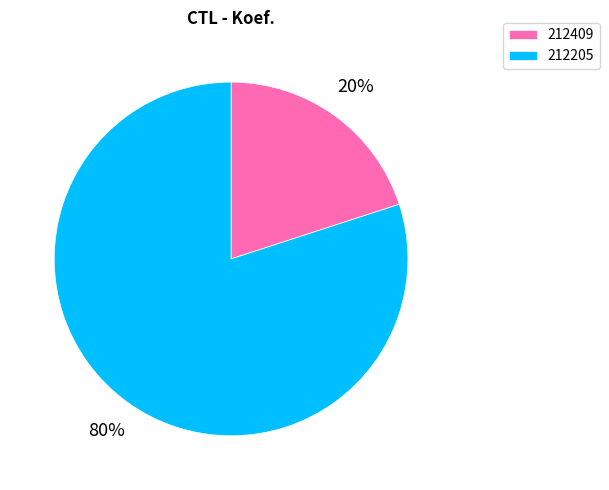

To the nearest percent, what is the combined percentage of 212205 and 212409?

100%